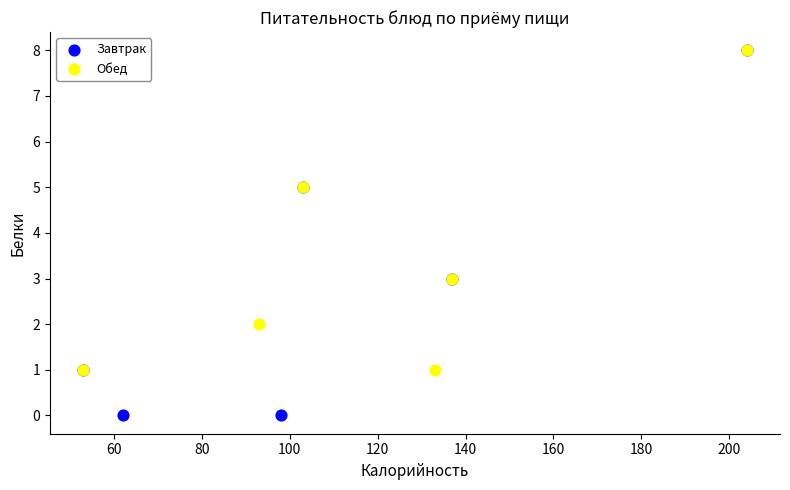

Which series reaches the minimum Y coordinate?

Завтрак